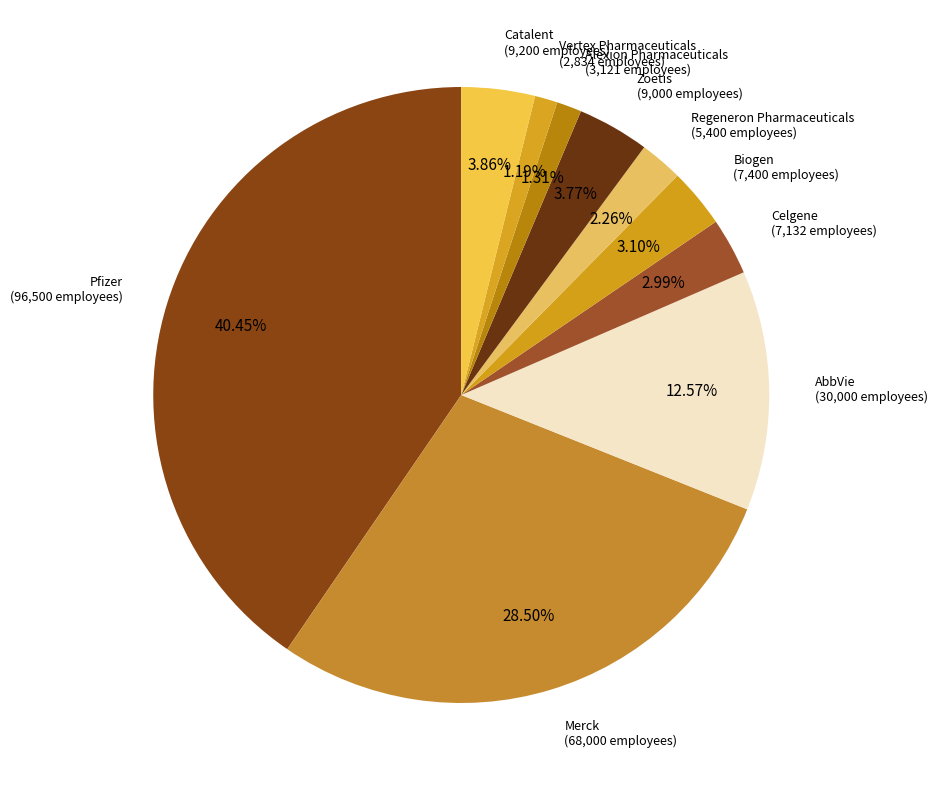

To the nearest percent, what is the difference between the Celgene and Pfizer slice percentages?

37%